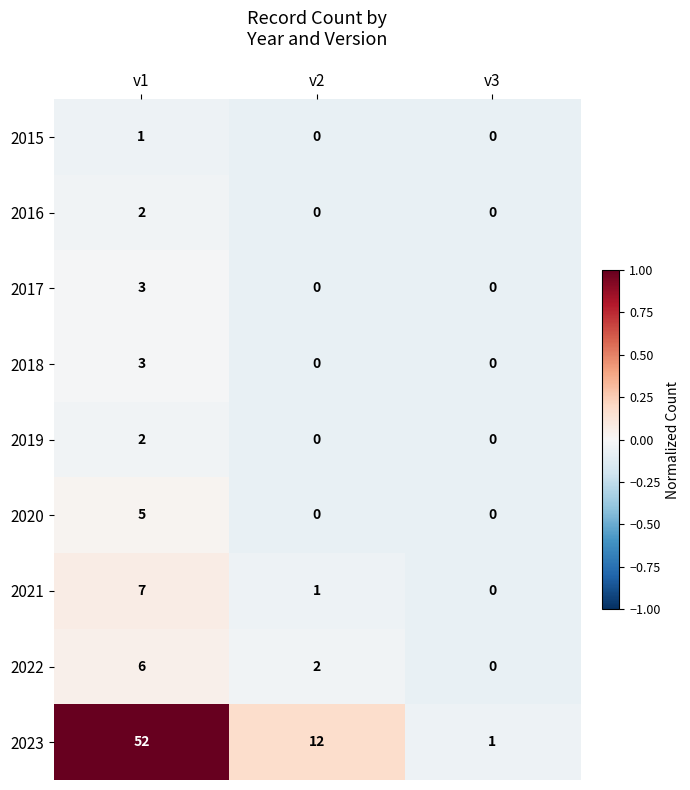

Which series has the largest total across all categories?

2023